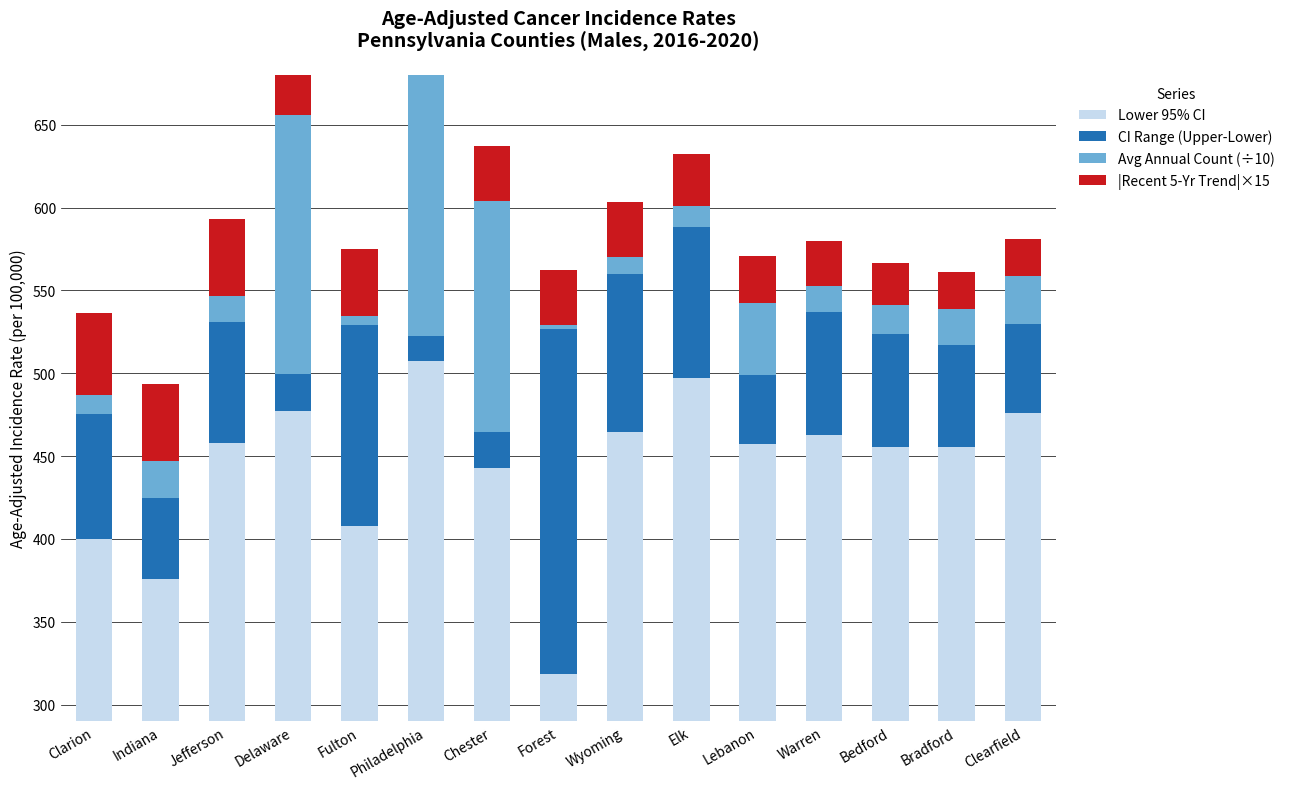

What is the approximate value of |Recent 5-Yr Trend|×15 at Wyoming?

33.0